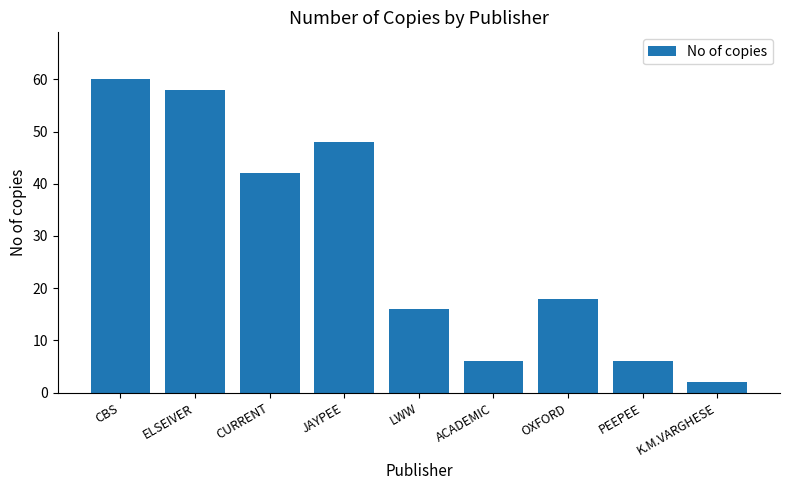

The value at JAYPEE is 72. True or false?

False